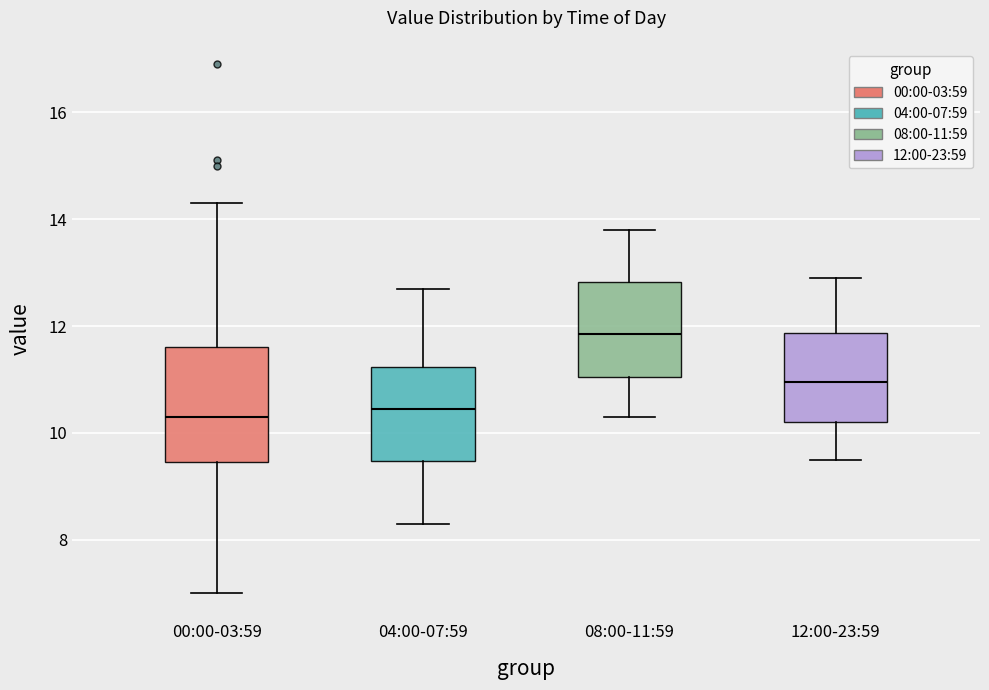

Where is the lower edge of the box for 12:00-23:59 on the y-axis? The values are not printed on the chart, so give them approximately, as read against the axis.

10.2